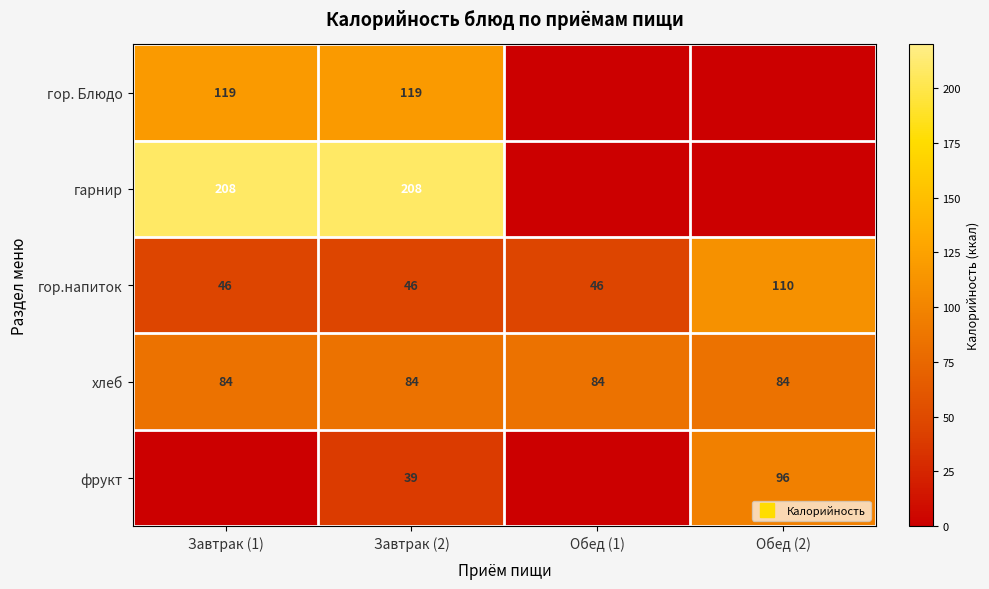

Is the value of фрукт at Обед (1) greater than the value of гор. Блюдо at Обед (2)?

No